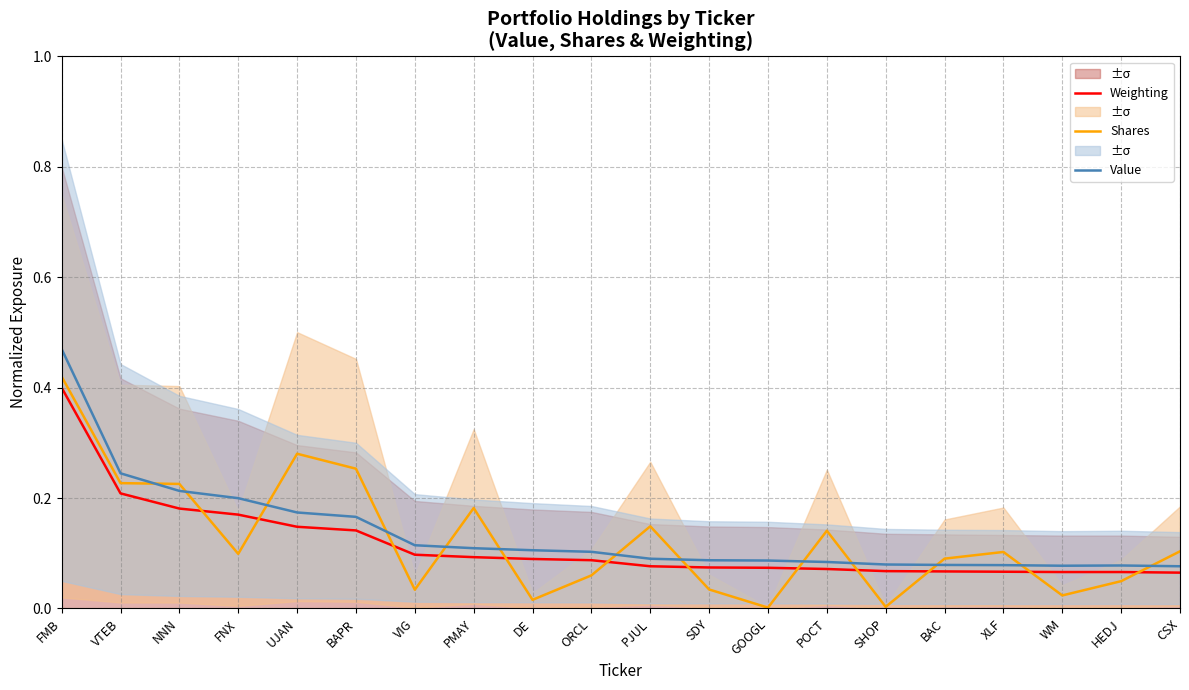

What is the value of the Shares point at the 6th from the left?

0.3